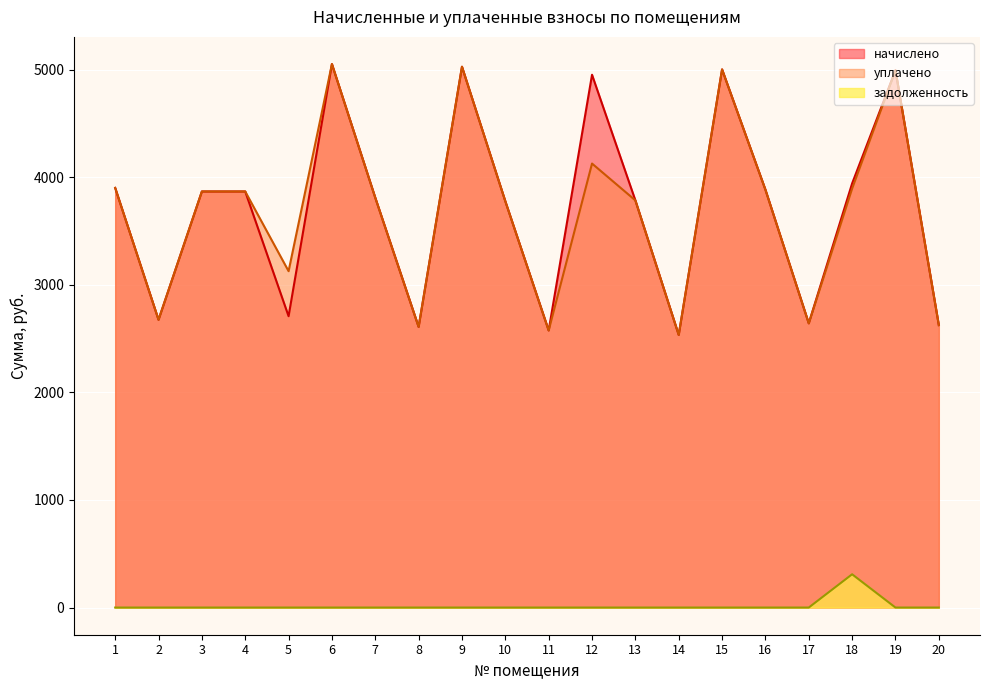

How many series are shown in this chart?

3